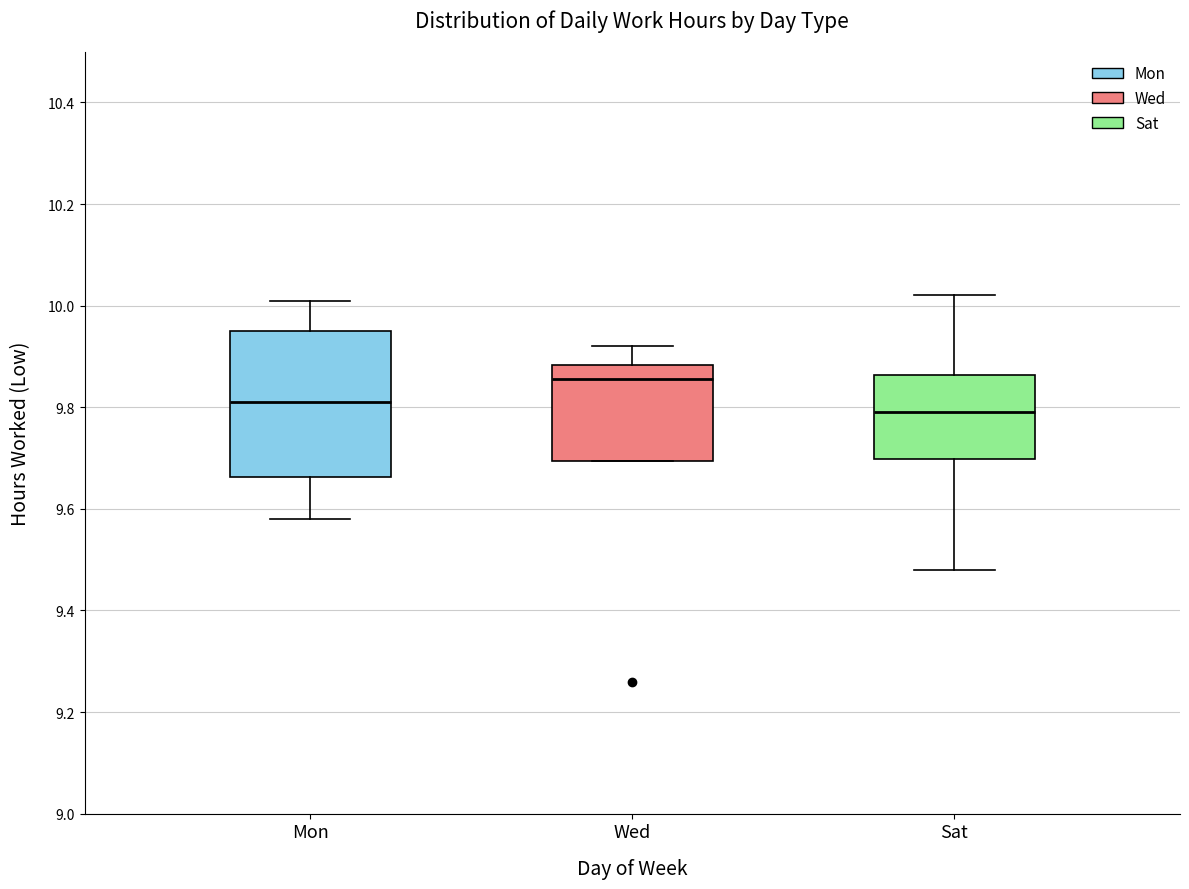

Comparing the boxes themselves (not the whiskers), which one is the tallest?

Mon